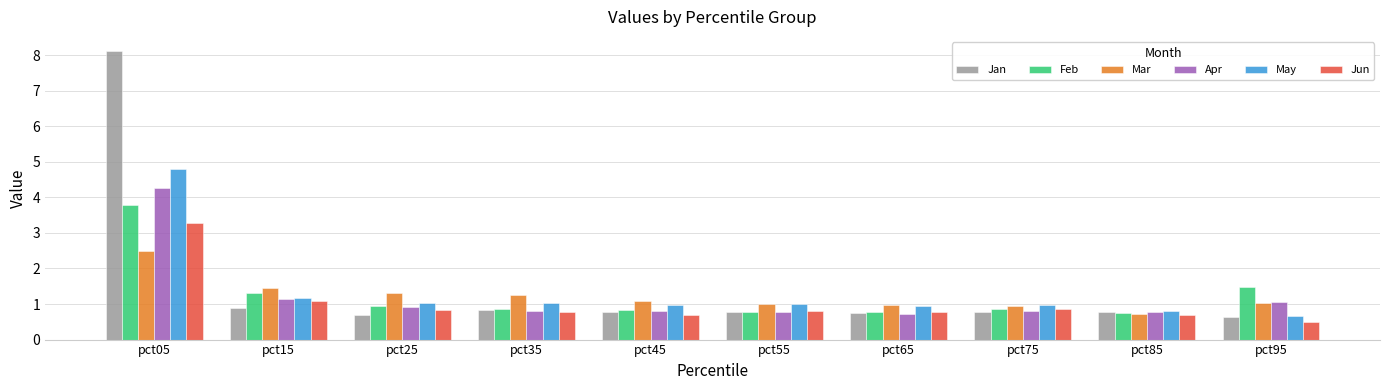

True or false: Apr has a value of 0.8 at pct75.

True